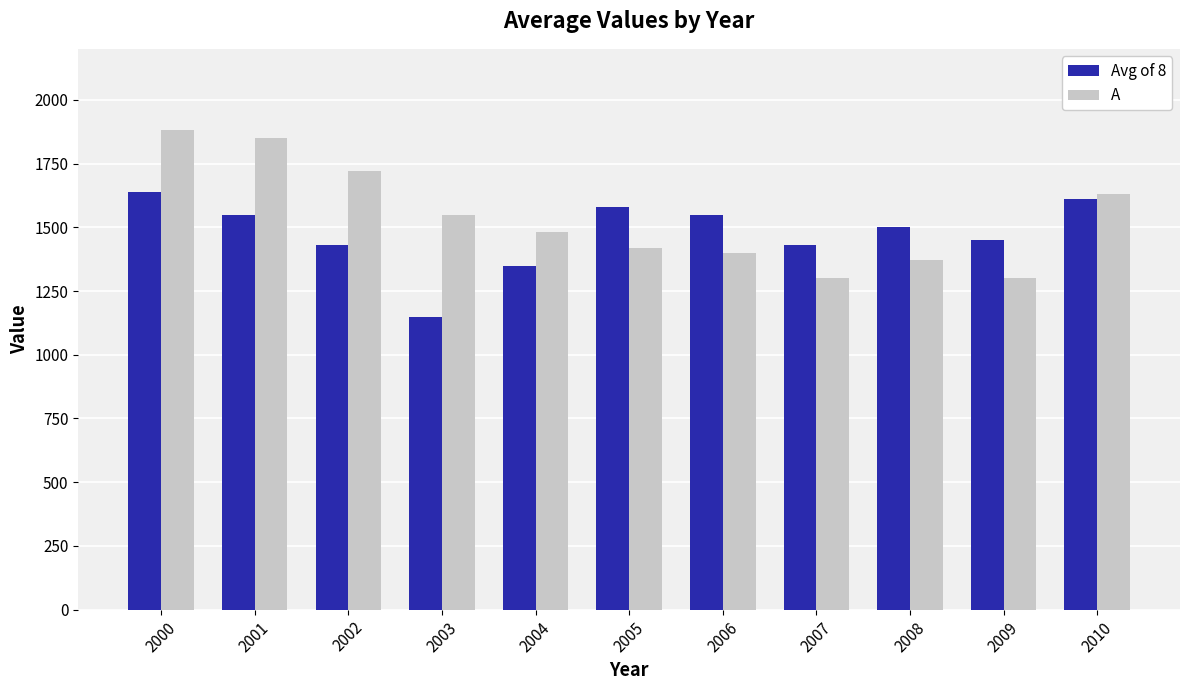

How many distinct data groups are displayed?

2